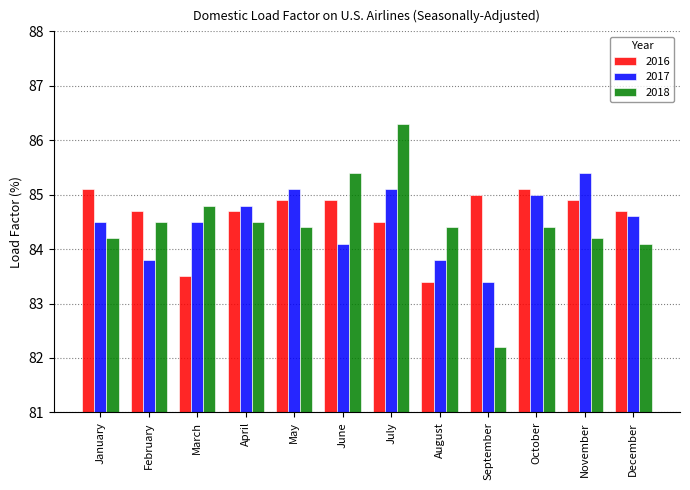

What is the total value across all series at September?

250.6